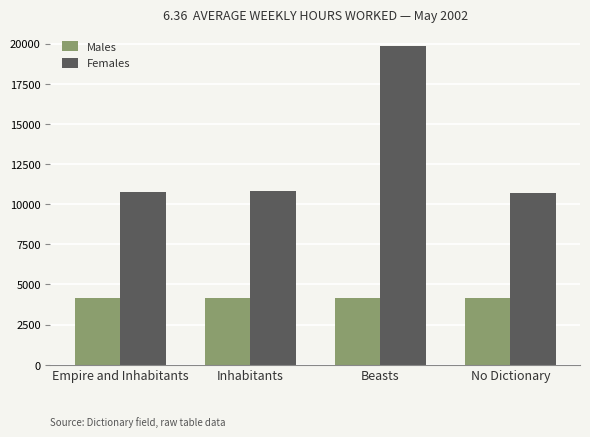

The Females series shows 10791 at Inhabitants. True or false?

True